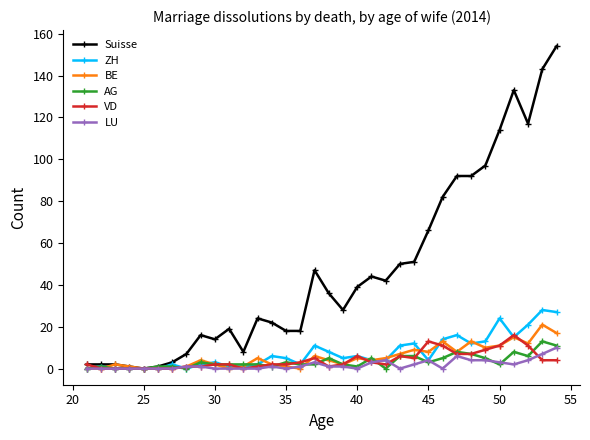

True or false: VD has more than 1 interior local peaks.

True